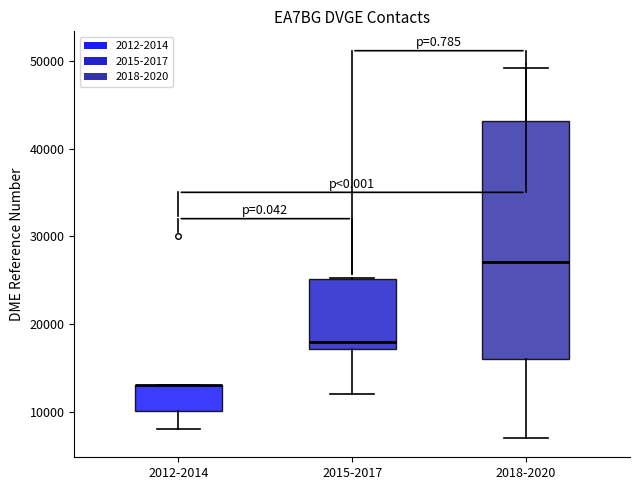

Reading left to right, transcribe this box plot: for each box, give where its median line is, the range the box spans, and where its two whiskers end, as read against the y-axis. The values are not printed on the chart, so give them approximately, as read against the axis.

2012-2014: median 13000 (drawn on the box's upper edge), box 10000 to 13000, whiskers 8000 to 13000
2015-2017: median 18000, box 17000 to 25000, whiskers 12000 to 25000
2018-2020: median 27000, box 16000 to 43000, whiskers 7000 to 49000